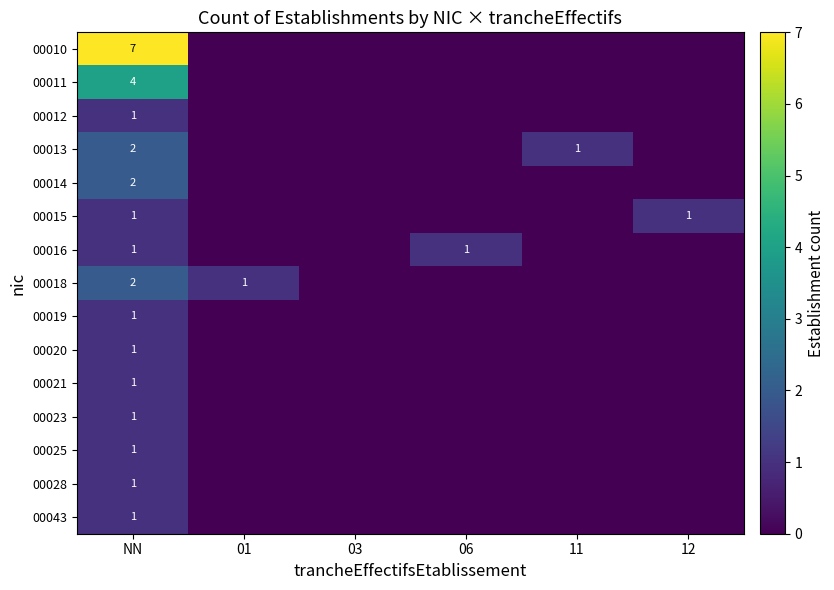

At which category is the sum across all series the highest?

NN